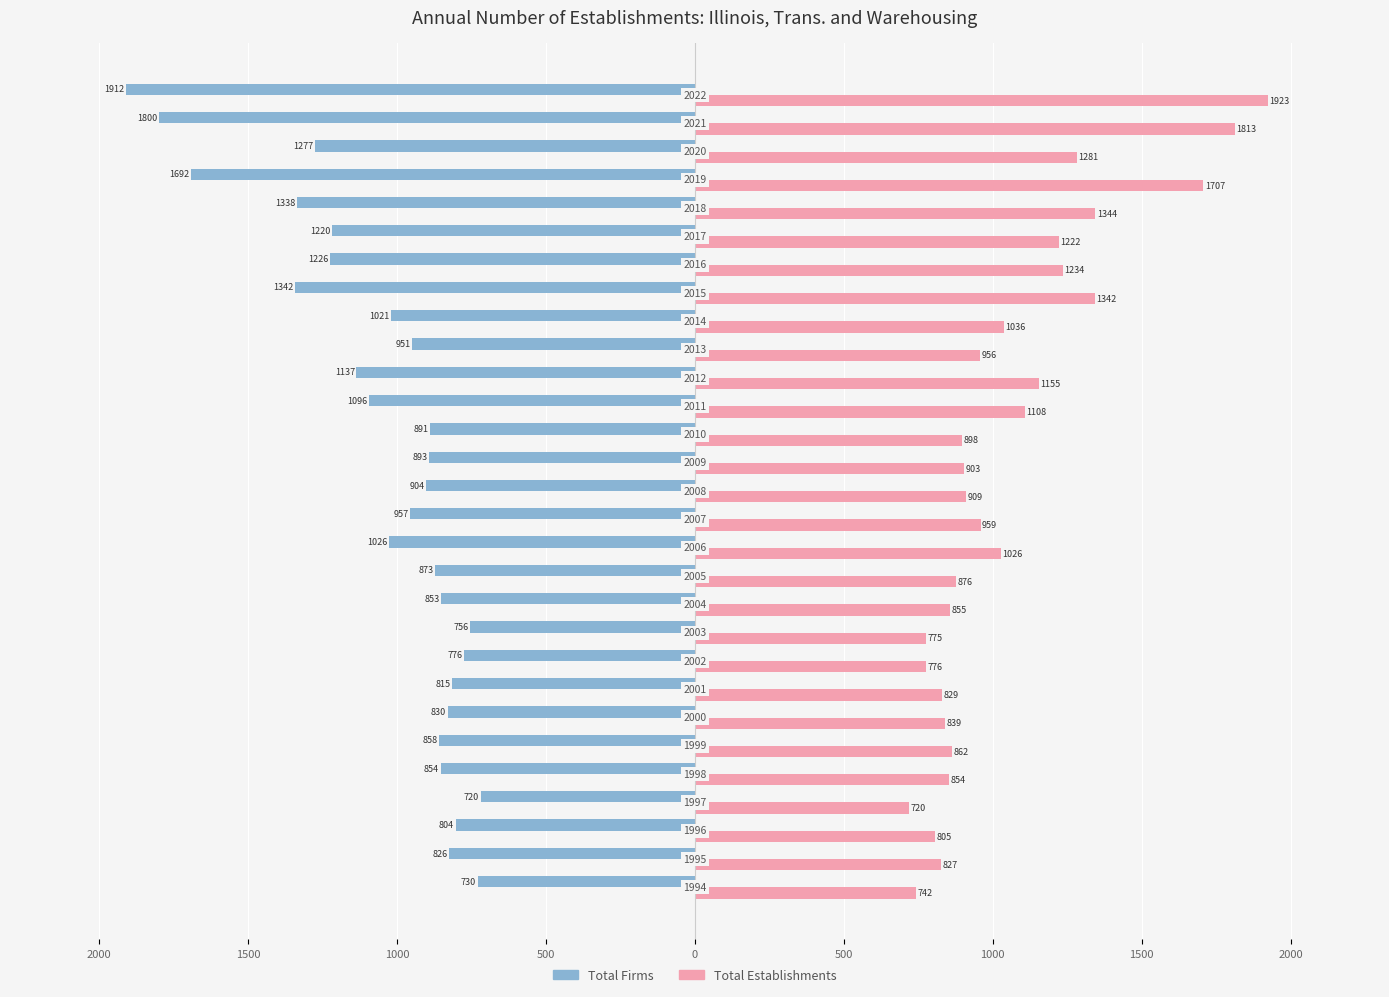

Are the bars grouped side by side (vs. stacked)?

Yes